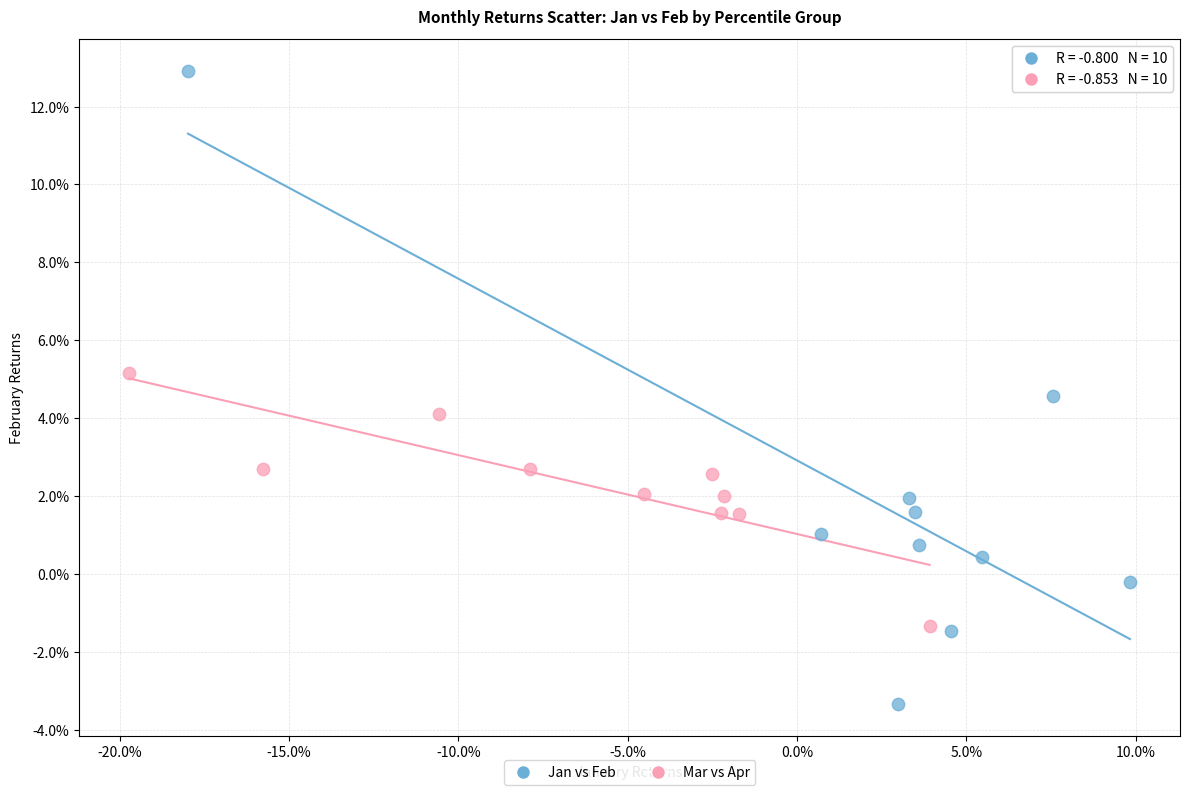

Which series contains the highest Y value?

Jan vs Feb